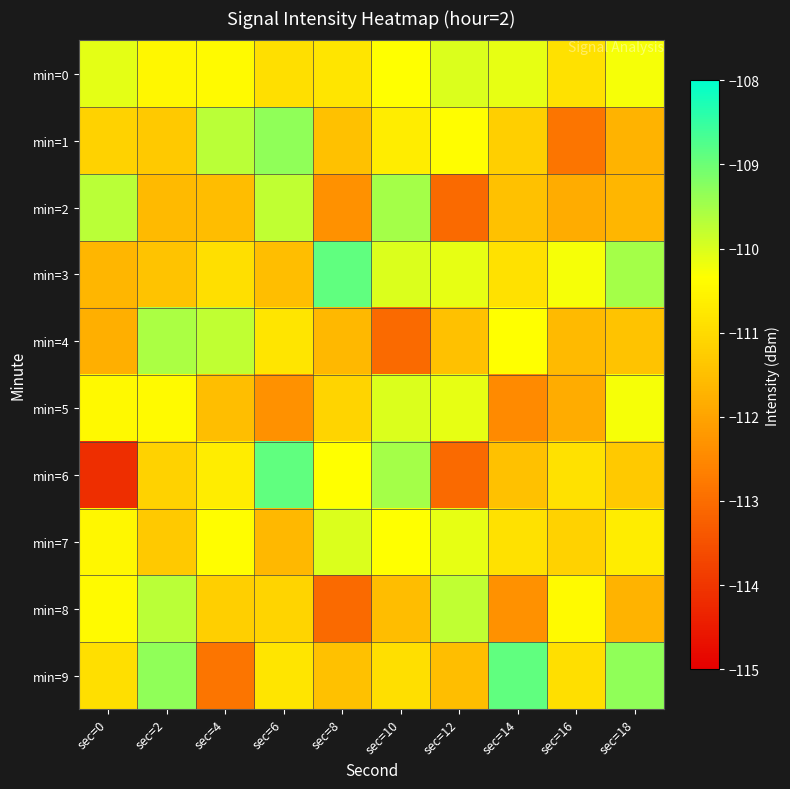

Rank the series by their maximum value, from lowest to highest.

min=0, min=5, min=7, min=8, min=4, min=2, min=1, min=3, min=6, min=9